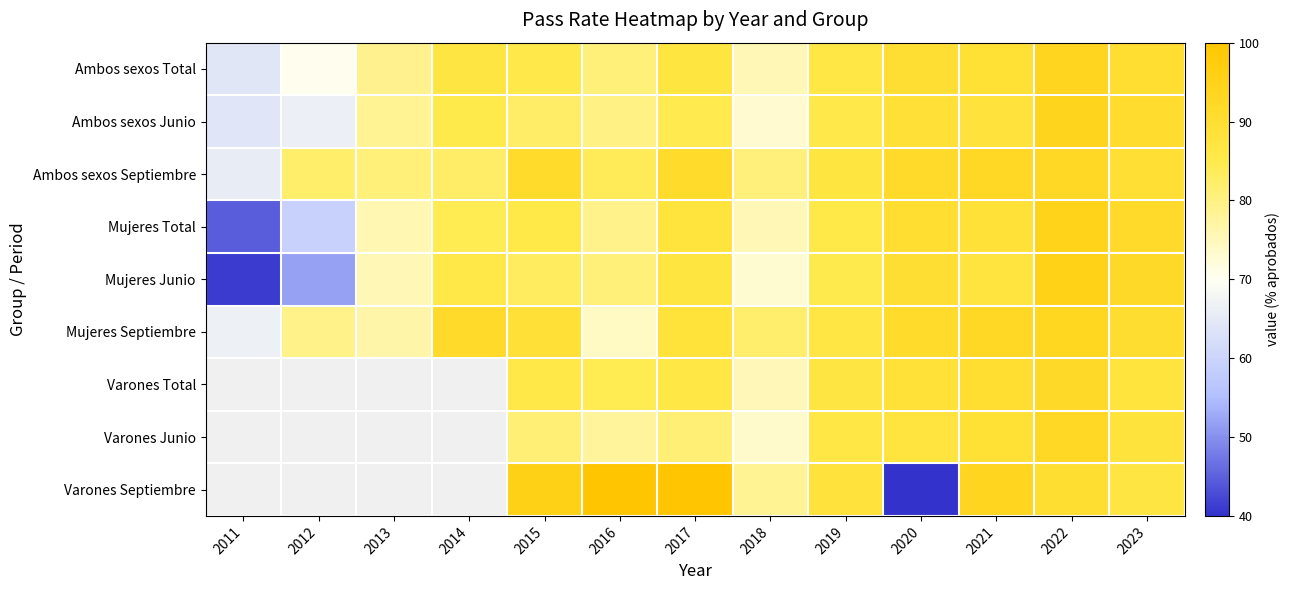

What value does the Ambos sexos Junio series have at 2012?

66.5